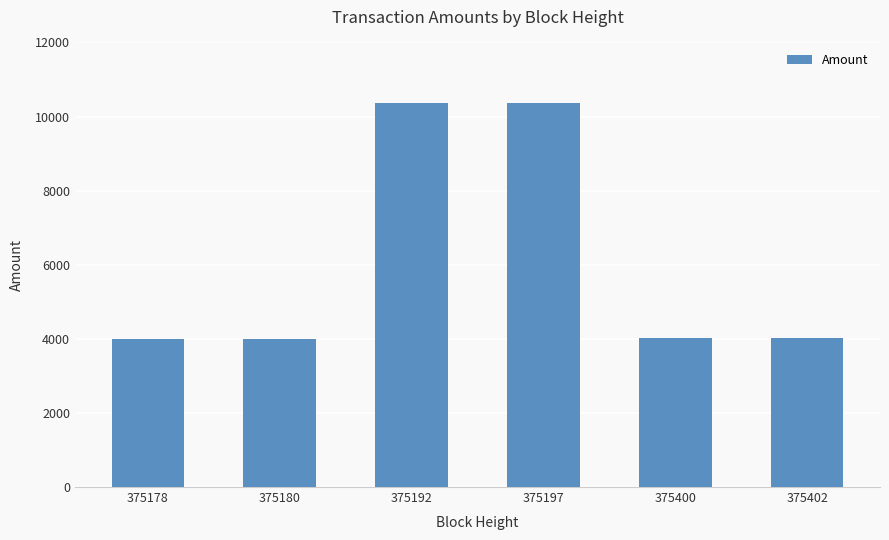

What is the average value?

6130.6